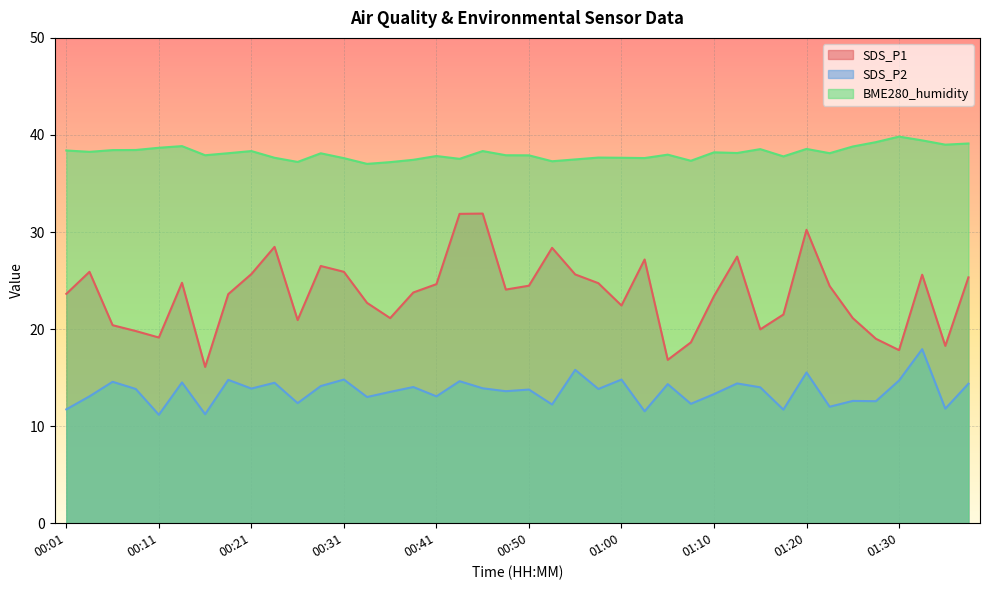

What is the minimum value shown in the chart?

11.2